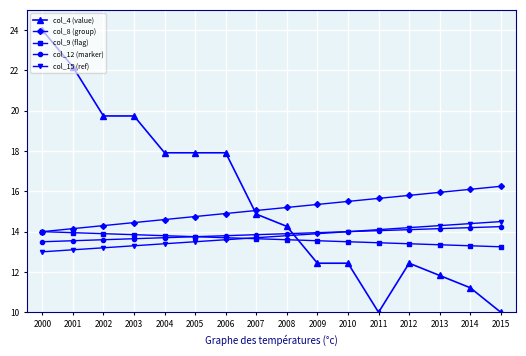

What is the value of the col_15 (ref) point at the 15th from the left?

14.4